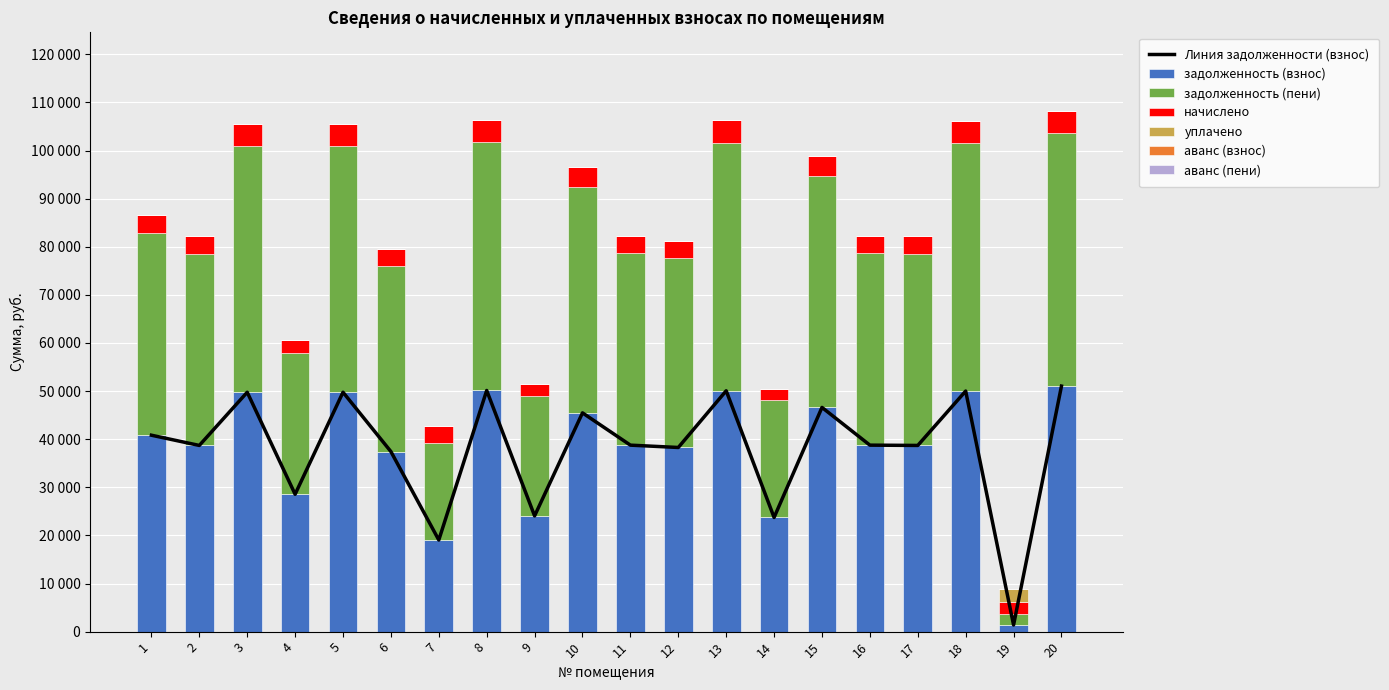

Which series changed the most between 8 and 18?

задолженность (пени)